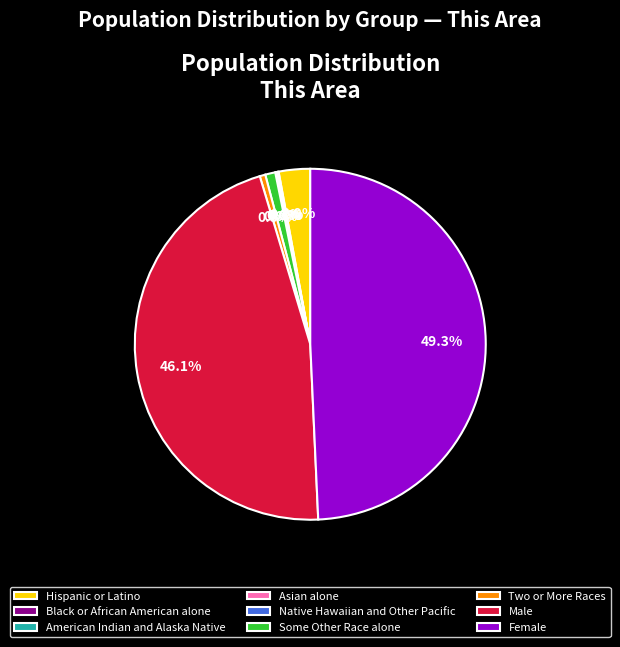

What is the total percentage of Some Other Race alone and Black or African American alone?

1.0%